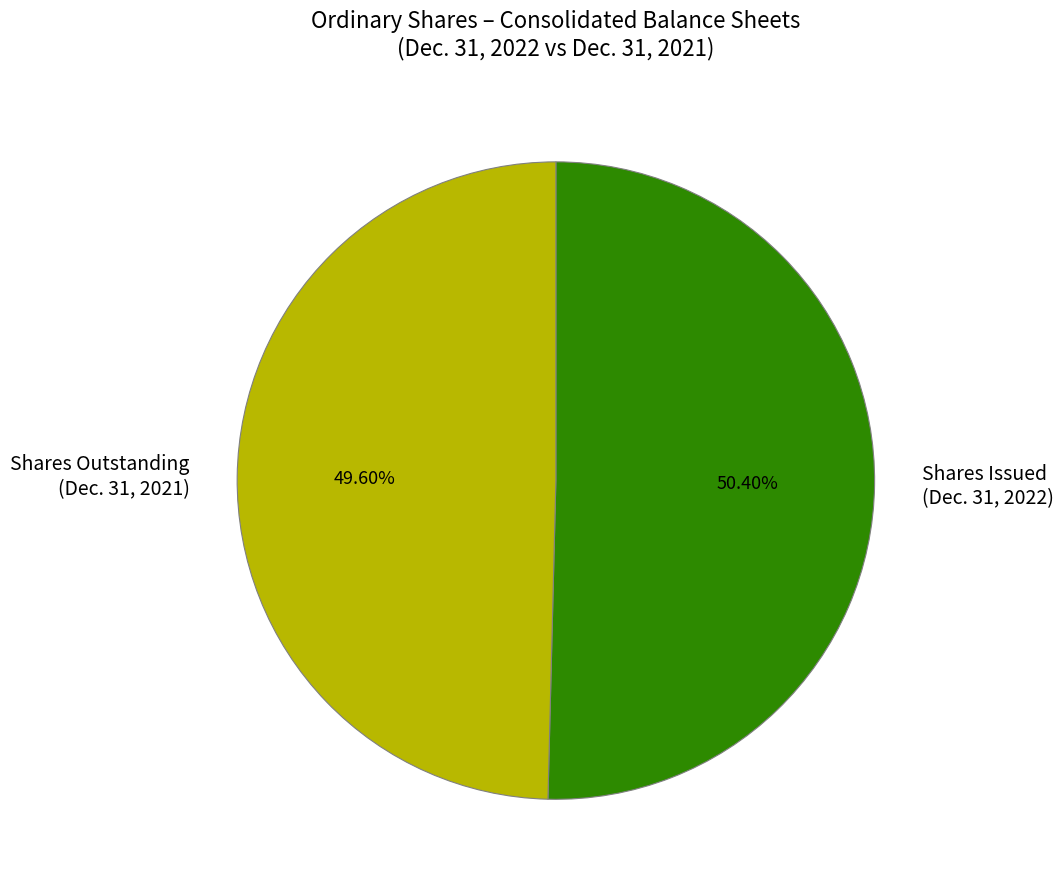

What is the largest slice in the pie chart?

Shares Issued (Dec. 31, 2022)